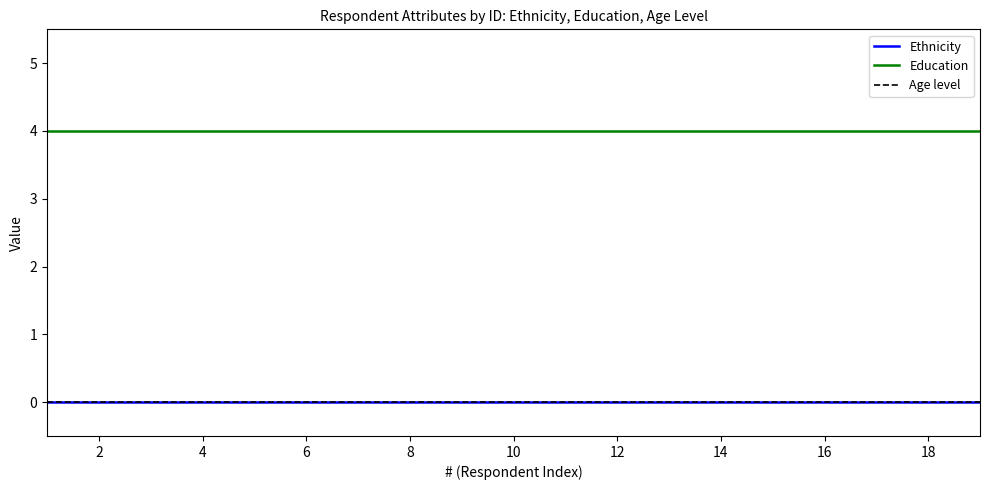

What is the sum of all Education values?

76